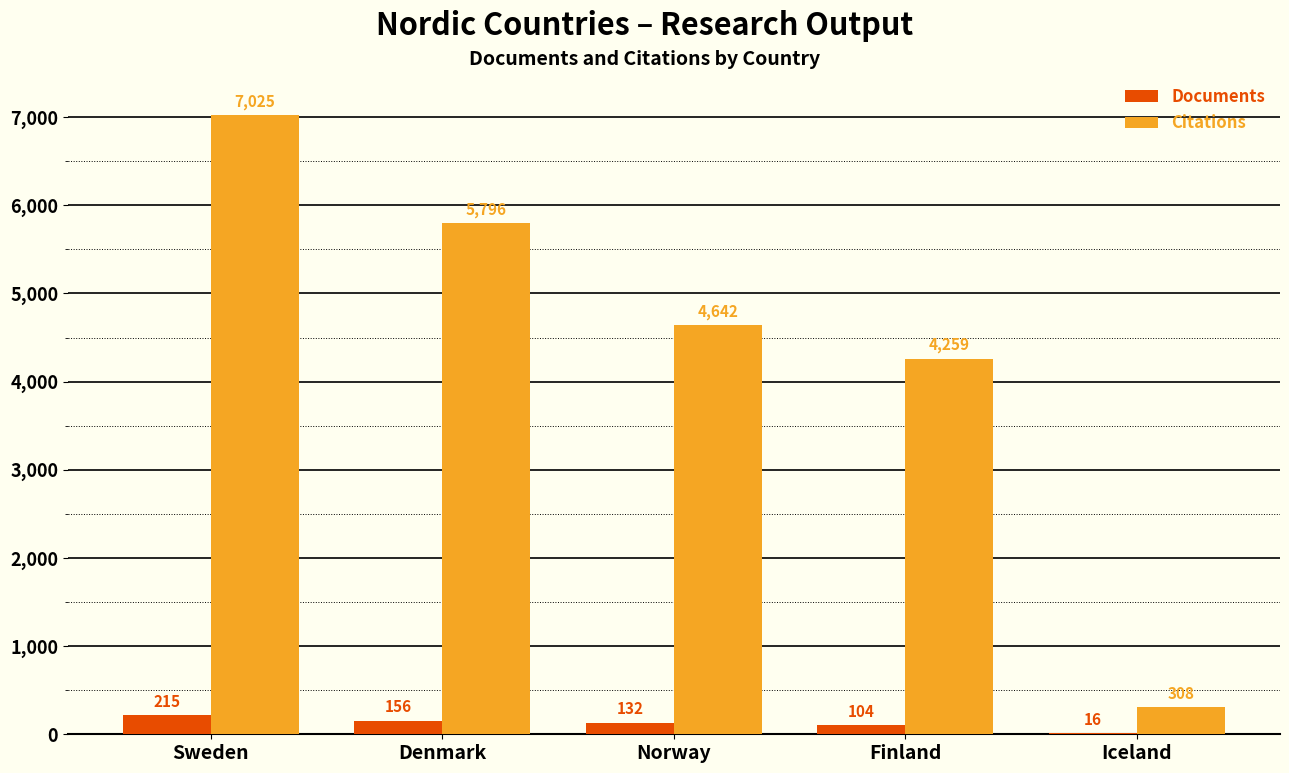

How many data points does each series have?

5